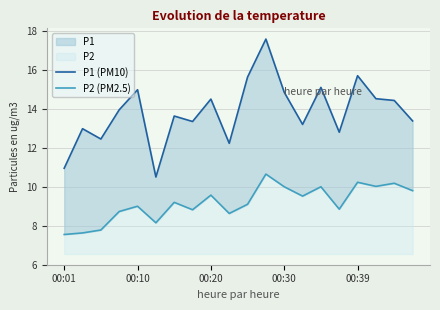

True or false: P2 (PM2.5) and P1 (PM10) intersect in this chart.

False